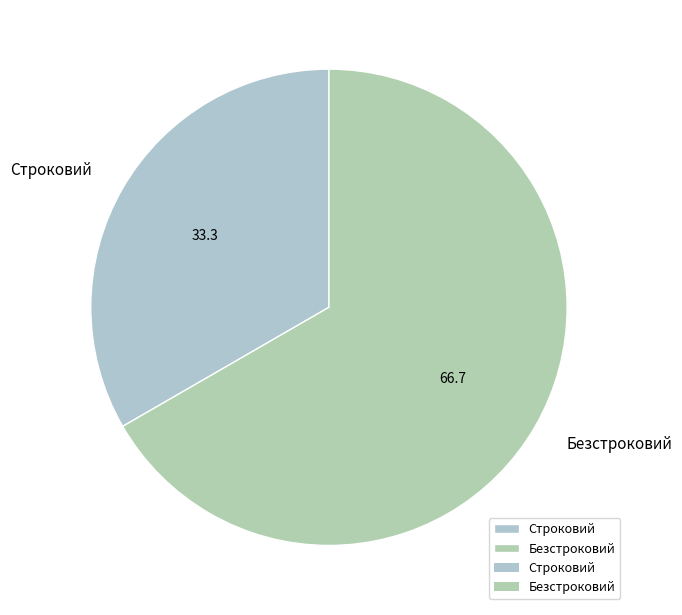

True or false: Безстроковий accounts for 59% of the total.

False